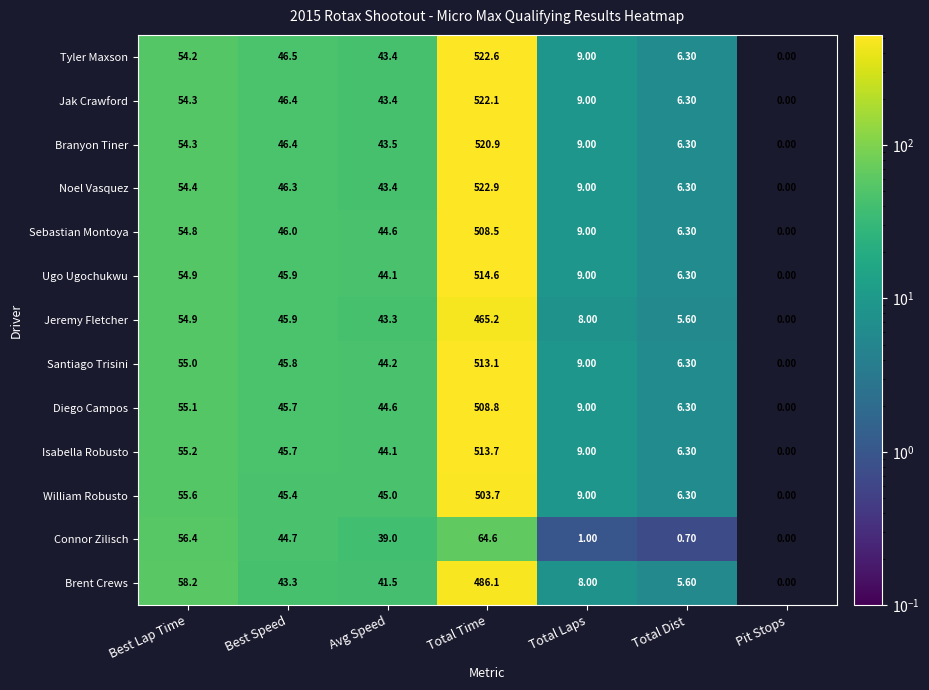

Is the value of Sebastian Montoya at Best Speed greater than the value of Jak Crawford at Best Lap Time?

No